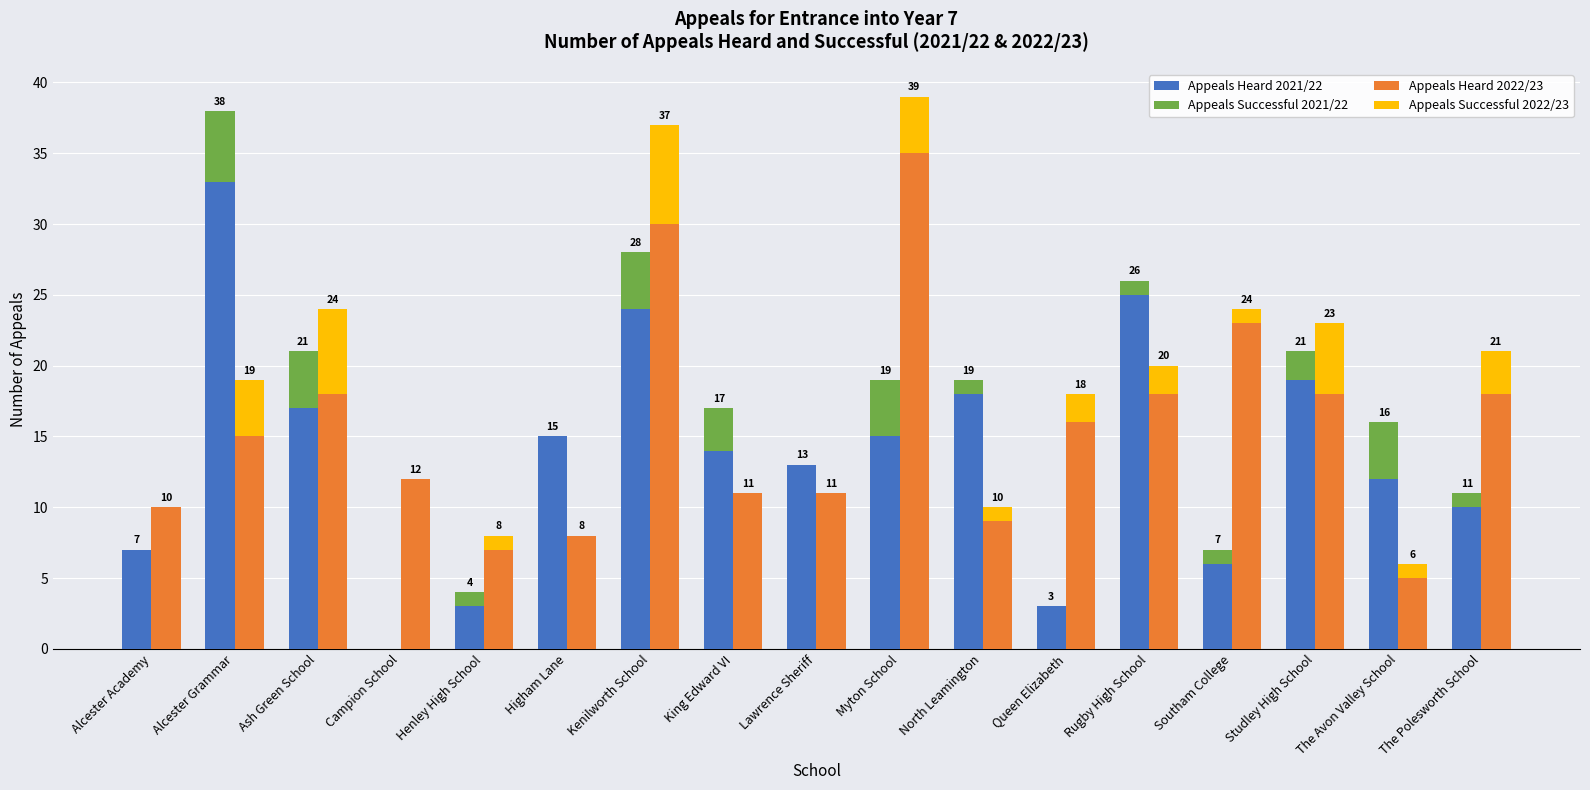

What position from the right is Alcester Grammar?

16